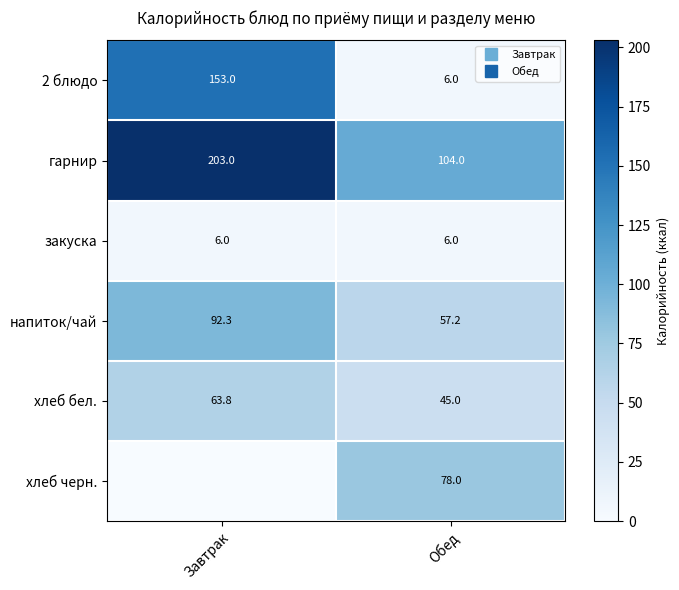

The value of хлеб черн. at Обед is 122.0. True or false?

False